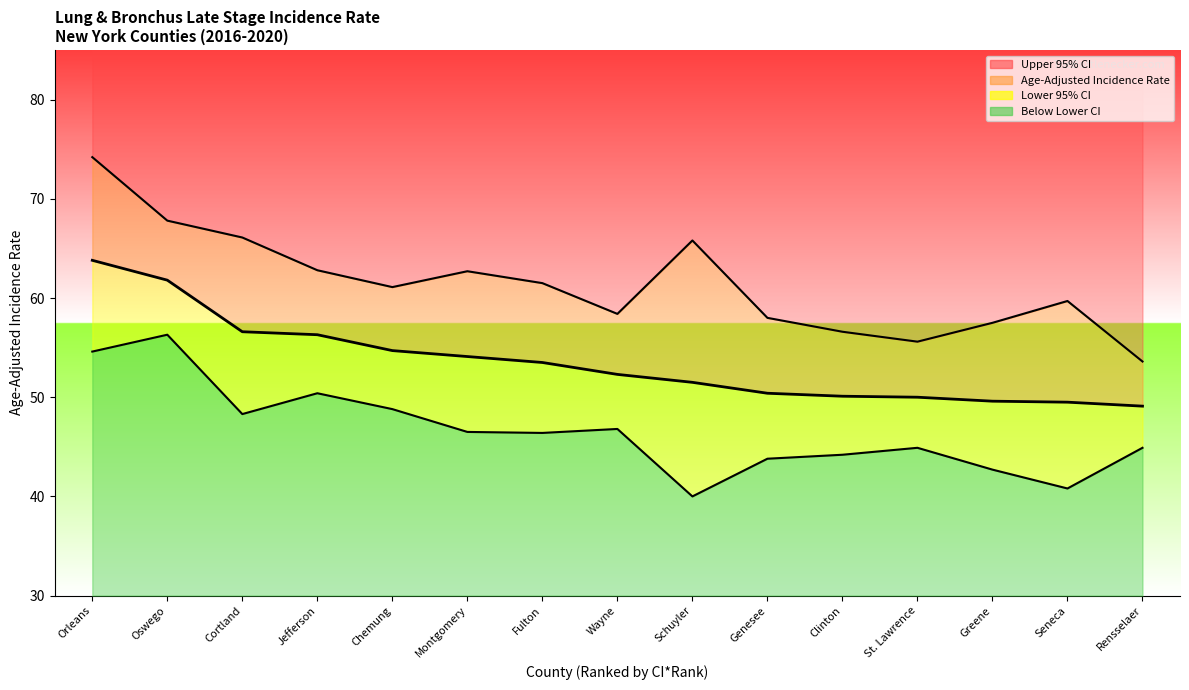

What is the approximate value of Lower 95% CI at Orleans?

54.6